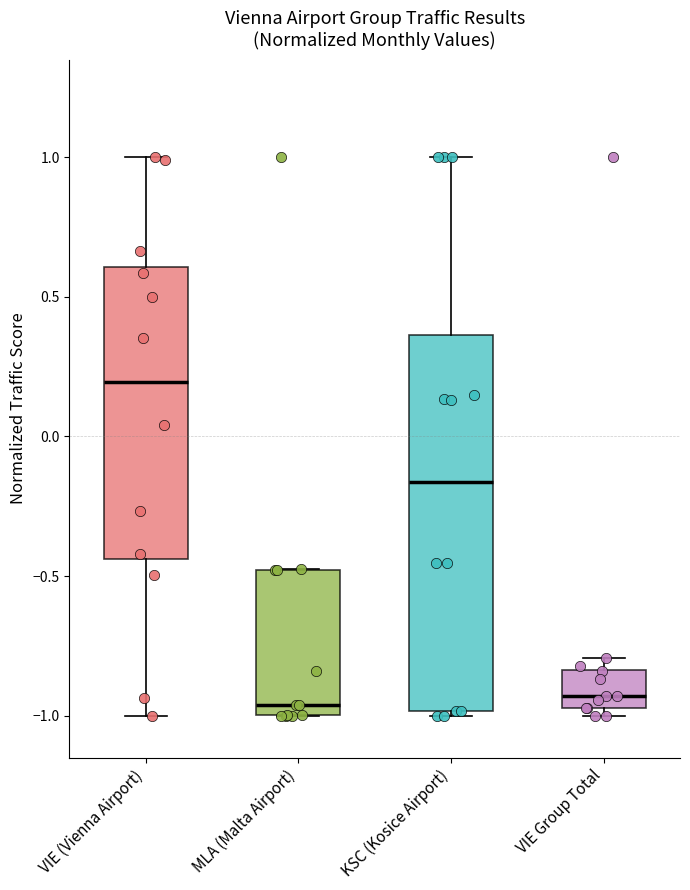

Reading left to right, transcribe this box plot: for each box, give where its median line is, the range the box spans, and where its two whiskers end, as read against the y-axis. The values are not printed on the chart, so give them approximately, as read against the axis.

VIE (Vienna Airport): median 0.20, box -0.45 to 0.60, whiskers -1.00 to 1.00
MLA (Malta Airport): median -0.95, box -1.00 to -0.50, whiskers -1.00 to -0.50
KSC (Kosice Airport): median -0.15, box -1.00 to 0.35, whiskers -1.00 (just below the box's lower edge) to 1.00
VIE Group Total: median -0.95 (just above the box's lower edge), box -0.95 to -0.85, whiskers -1.00 to -0.80